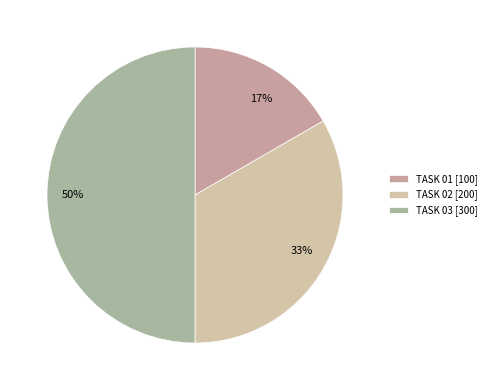

What is the smallest slice in the pie chart?

TASK 01